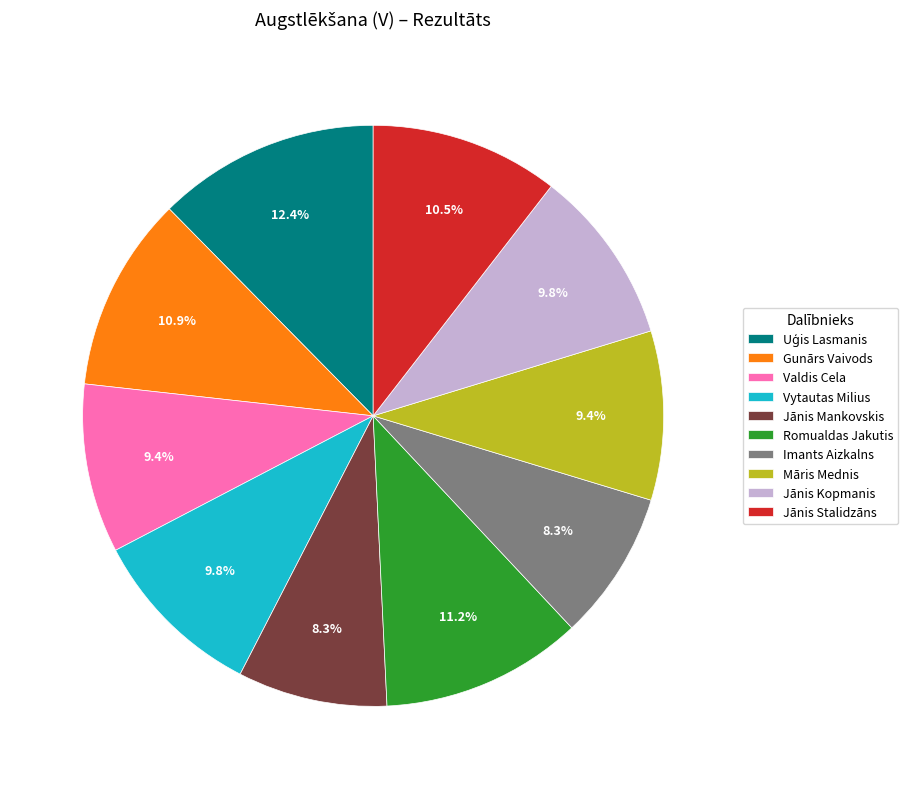

Does Vytautas Milius represent more than half of the total?

No